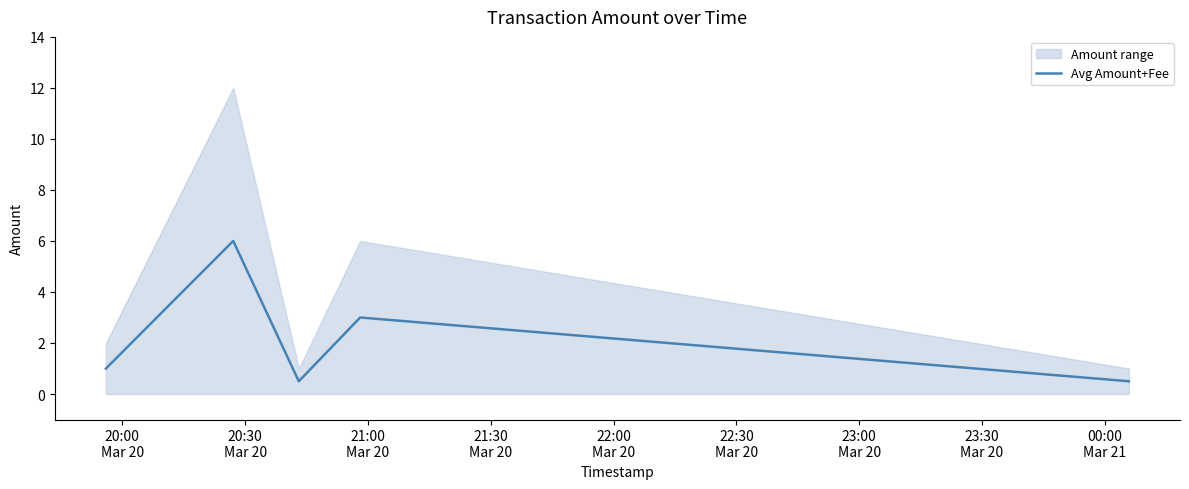

Does the chart display data point markers on the line(s)?

No